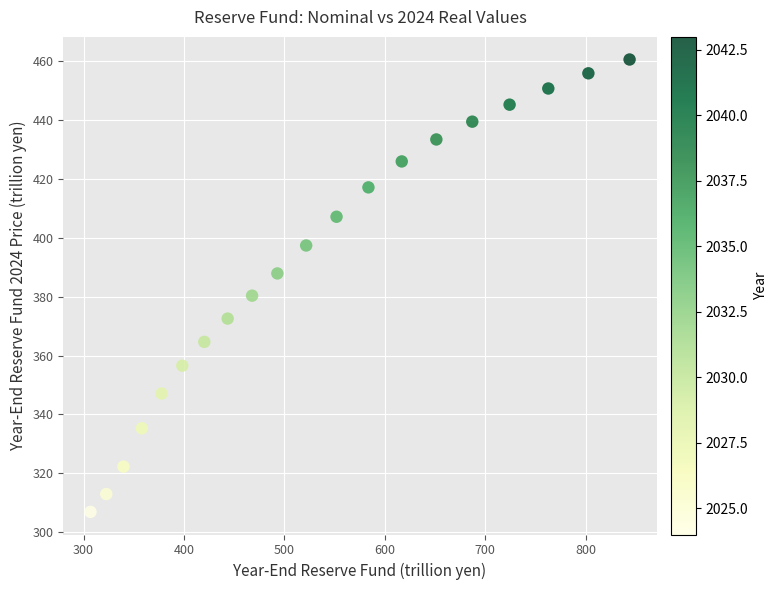

What is the range of X values (max minus min)?

536.9